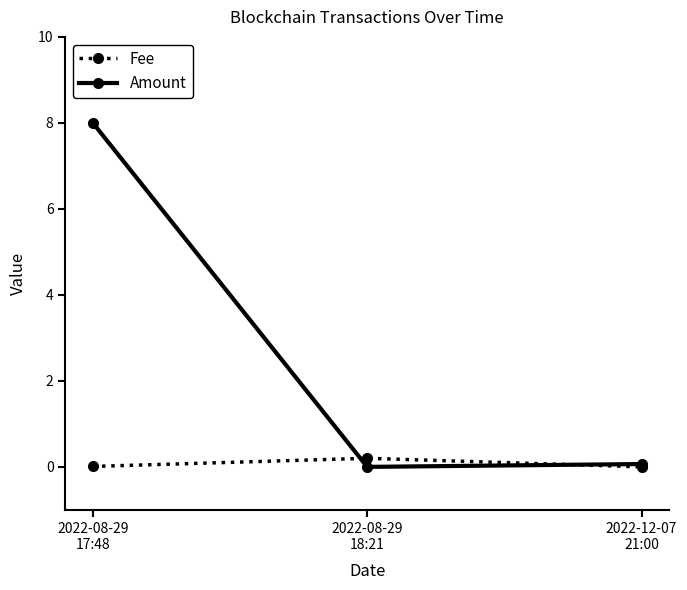

At which category is the sum across all series the highest?

2022-08-29
17:48